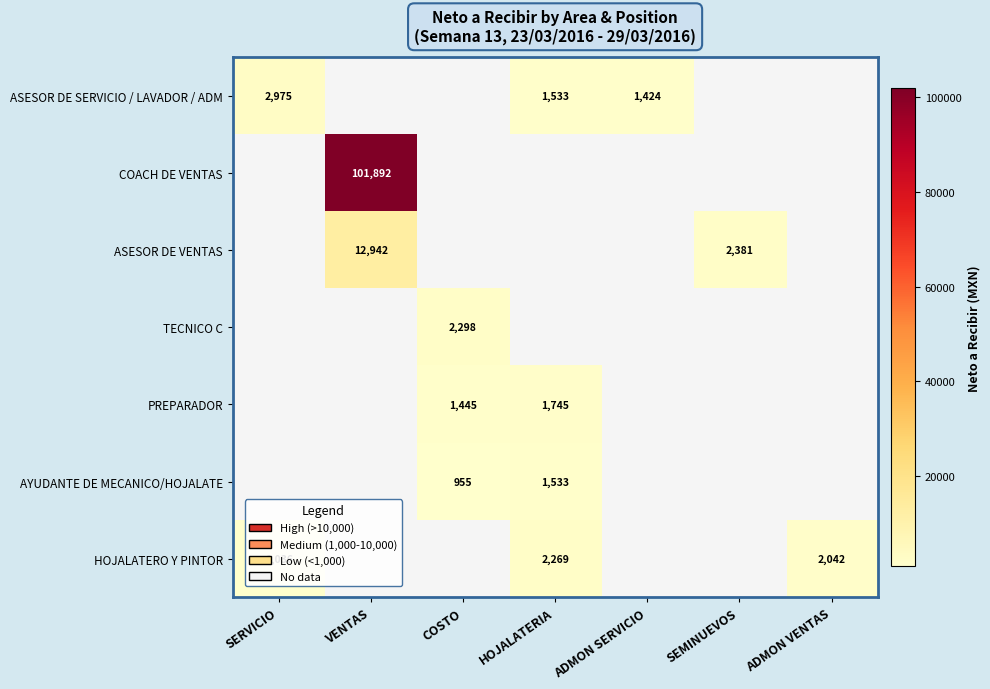

What is the difference between the HOJALATERO Y PINTOR values at ADMON VENTAS and SERVICIO?

1006